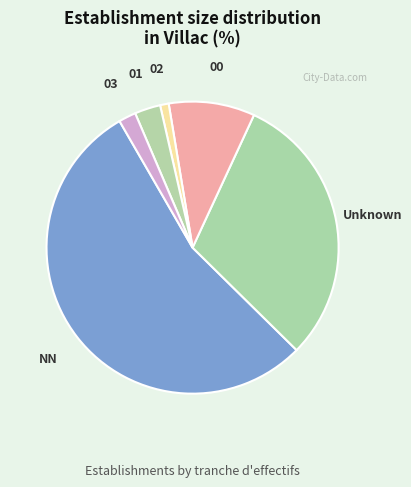

Is the sum of Unknown and 02 greater than half?

No